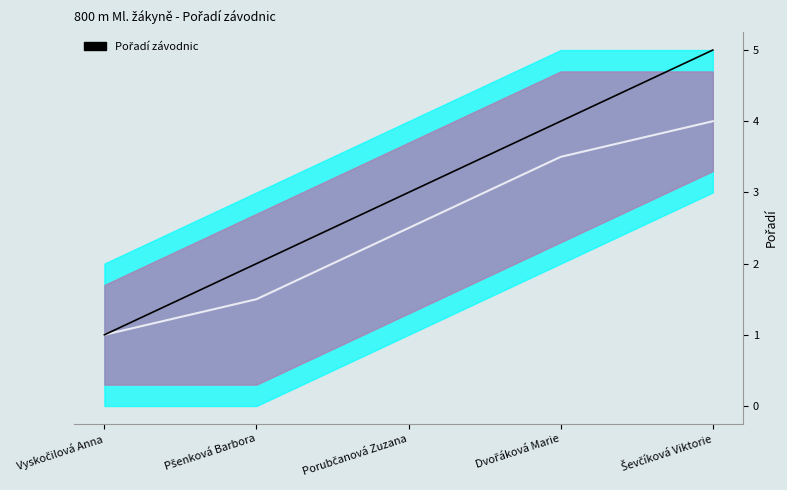

What is the sum of all values?

15